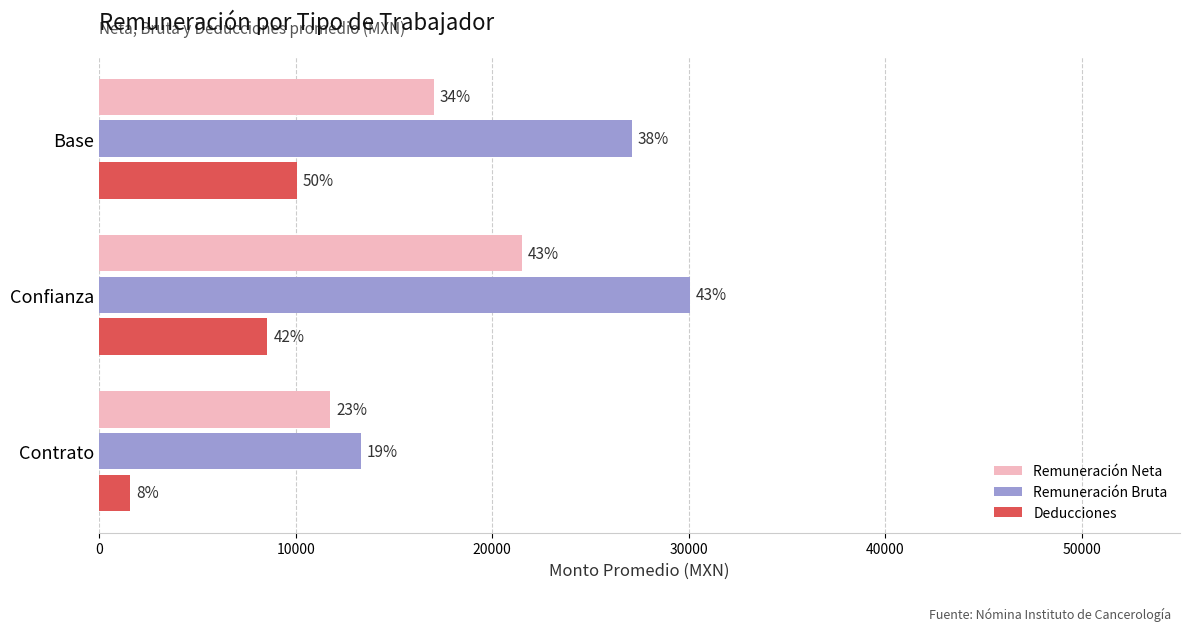

What are all the series names shown in the legend?

Remuneración Neta, Remuneración Bruta, Deducciones